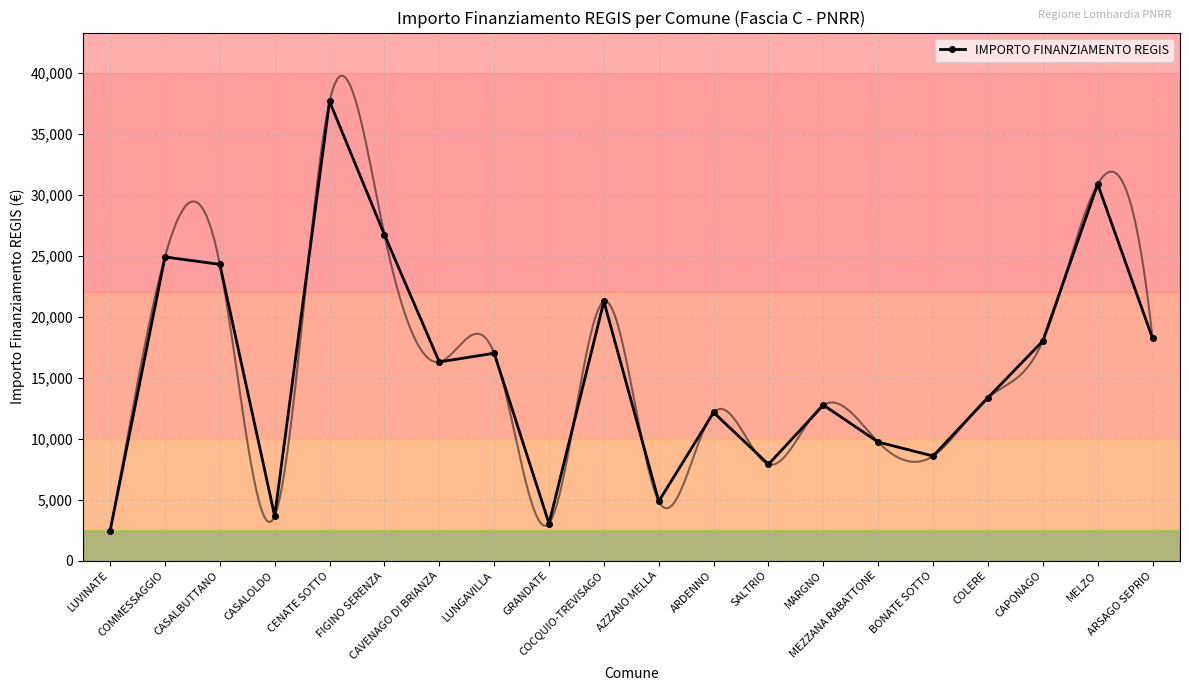

Rank the categories by value from highest to lowest.

CENATE SOTTO, MELZO, FIGINO SERENZA, COMMESSAGGIO, CASALBUTTANO, COCQUIO-TREVISAGO, ARSAGO SEPRIO, CAPONAGO, LUNGAVILLA, CAVENAGO DI BRIANZA, COLERE, MARGNO, ARDENNO, MEZZANA RABATTONE, BONATE SOTTO, SALTRIO, AZZANO MELLA, CASALOLDO, GRANDATE, LUVINATE